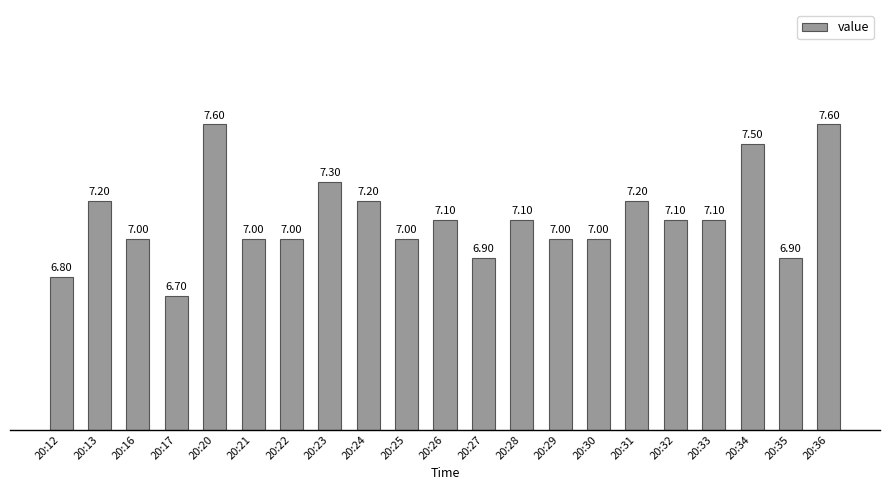

The chart shows a value of 2.9 at 20:29. True or false?

False